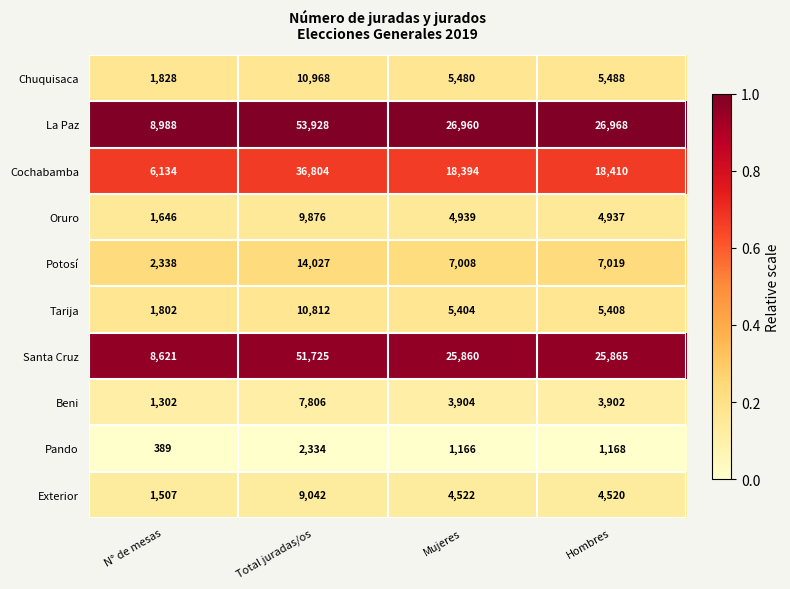

List the series in order of their peak value, lowest first.

Pando, Beni, Exterior, Oruro, Tarija, Chuquisaca, Potosí, Cochabamba, Santa Cruz, La Paz